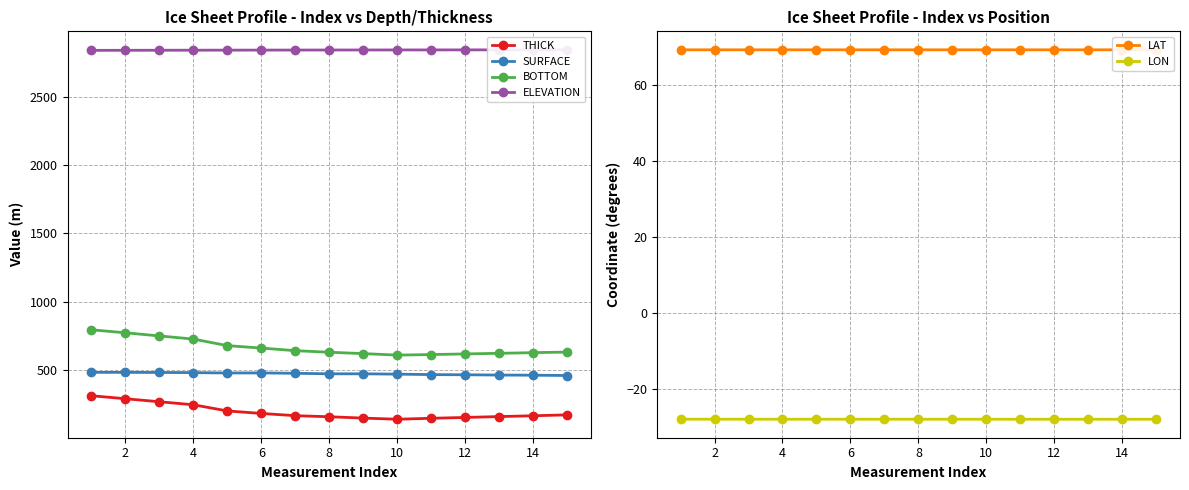

How many values in the THICK series exceed 165?

8